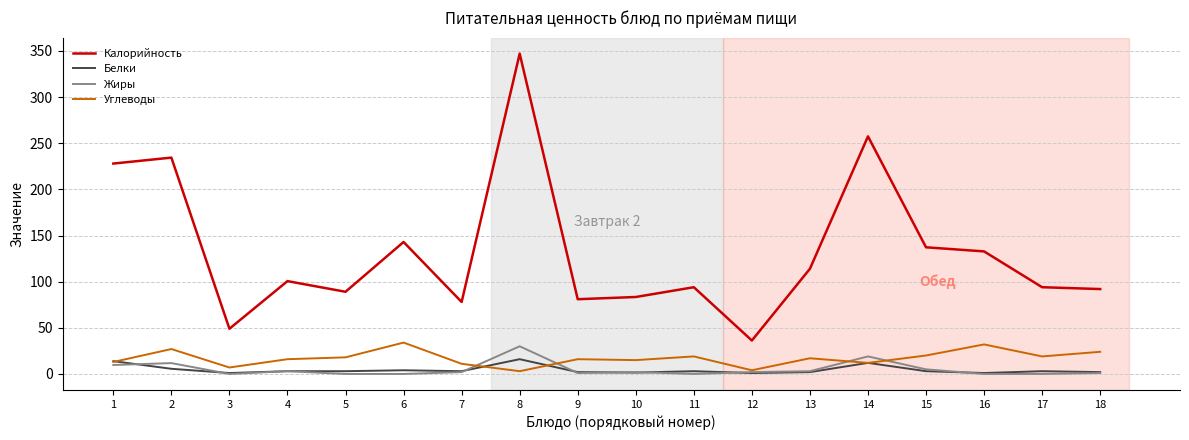

Which series has the largest total across all categories?

Калорийность